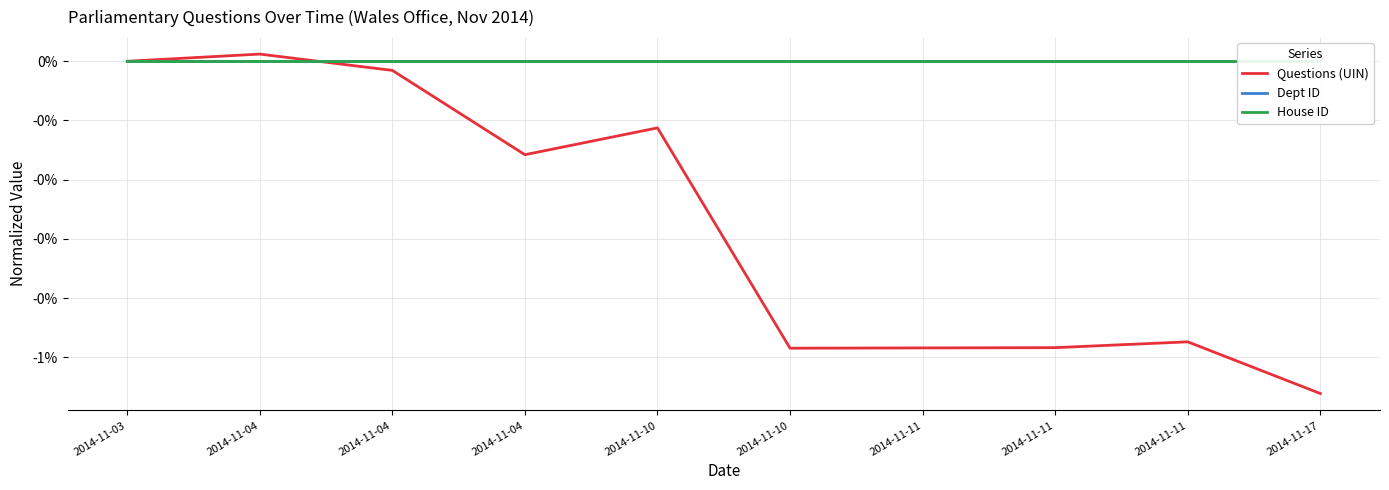

Reading left to right, what are all the values shown in this chart?

Questions (UIN): 2014-11-03=0.0	2014-11-04=0.0	2014-11-04=-0.0	2014-11-04=-0.2	2014-11-10=-0.1	2014-11-10=-0.5	2014-11-11=-0.5	2014-11-11=-0.5	2014-11-11=-0.5	2014-11-17=-0.6
Dept ID: 2014-11-03=0.0	2014-11-04=0.0	2014-11-04=0.0	2014-11-04=0.0	2014-11-10=0.0	2014-11-10=0.0	2014-11-11=0.0	2014-11-11=0.0	2014-11-11=0.0	2014-11-17=0.0
House ID: 2014-11-03=0.0	2014-11-04=0.0	2014-11-04=0.0	2014-11-04=0.0	2014-11-10=0.0	2014-11-10=0.0	2014-11-11=0.0	2014-11-11=0.0	2014-11-11=0.0	2014-11-17=0.0